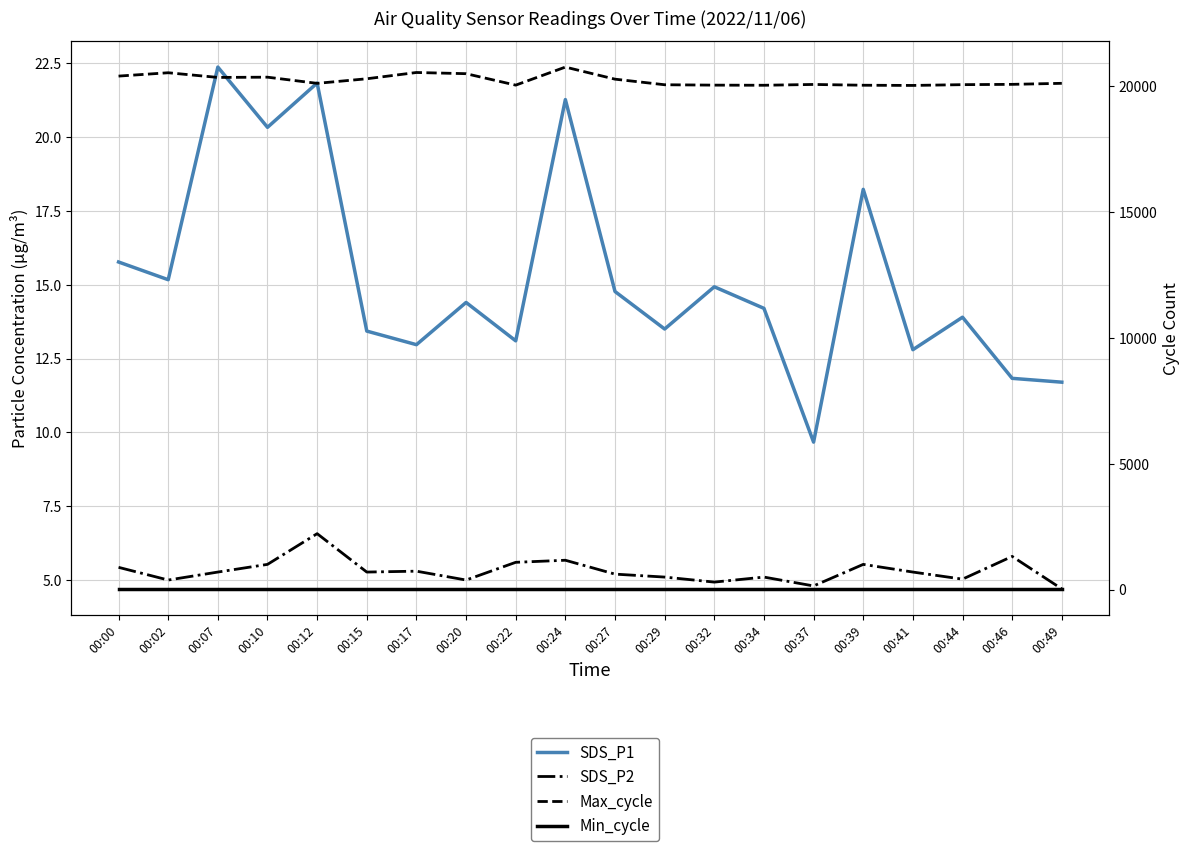

What are all the series names shown in the legend?

SDS_P1, SDS_P2, Max_cycle, Min_cycle